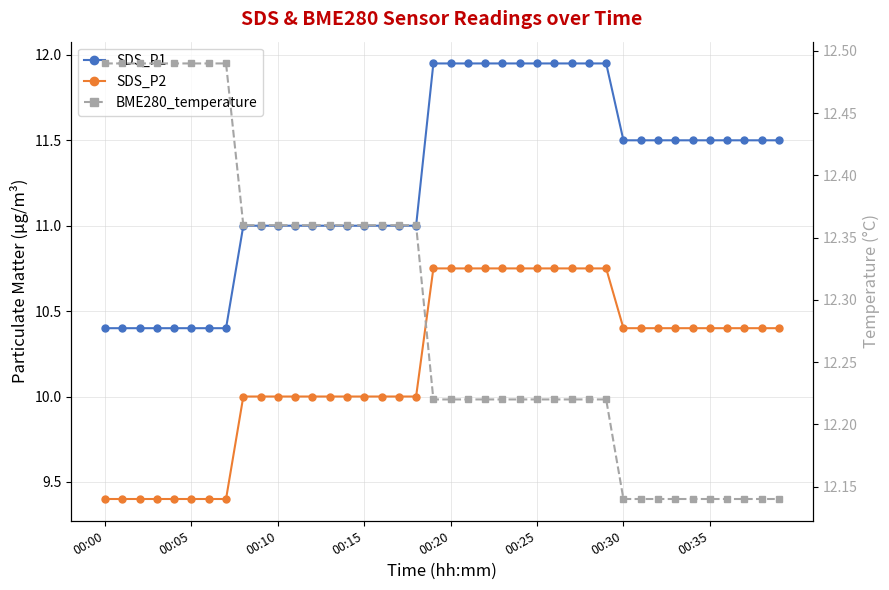

Where is BME280_temperature nearest to the value 12?

00:30